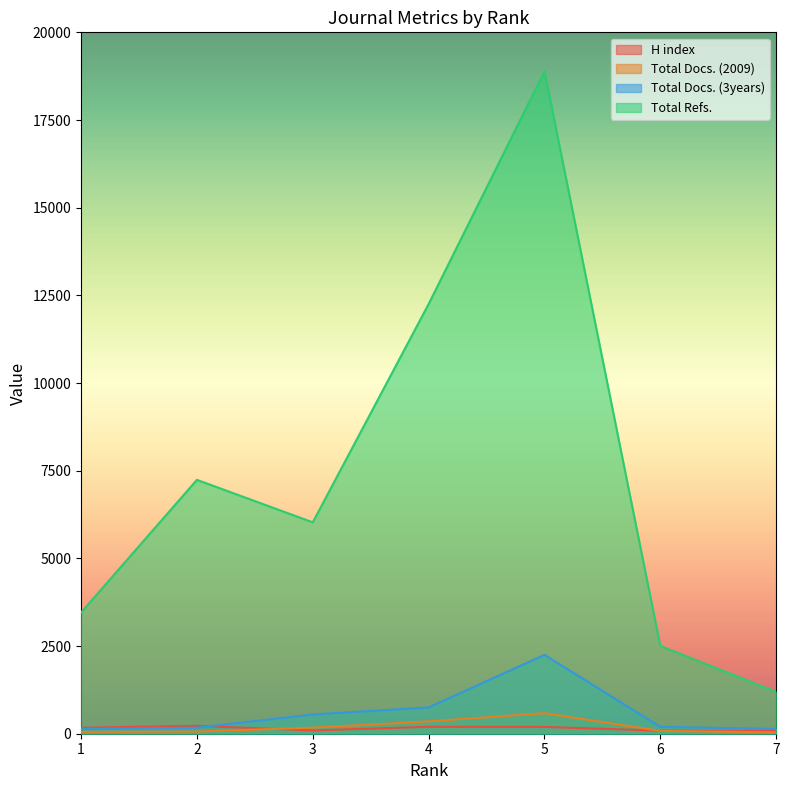

What is the difference between the second highest and second lowest values in the Total Docs. (3years) series?

612